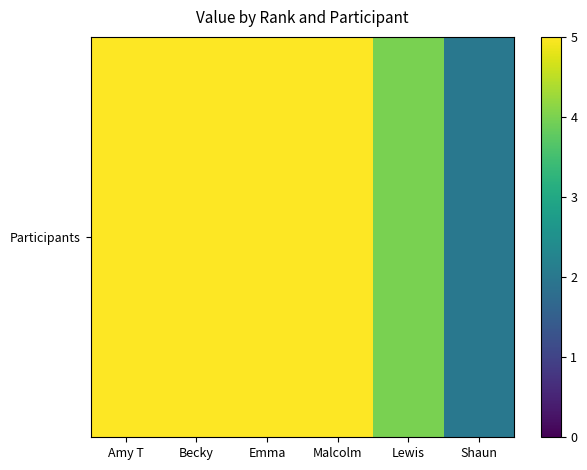

What is the difference between the second highest and second lowest values?

1